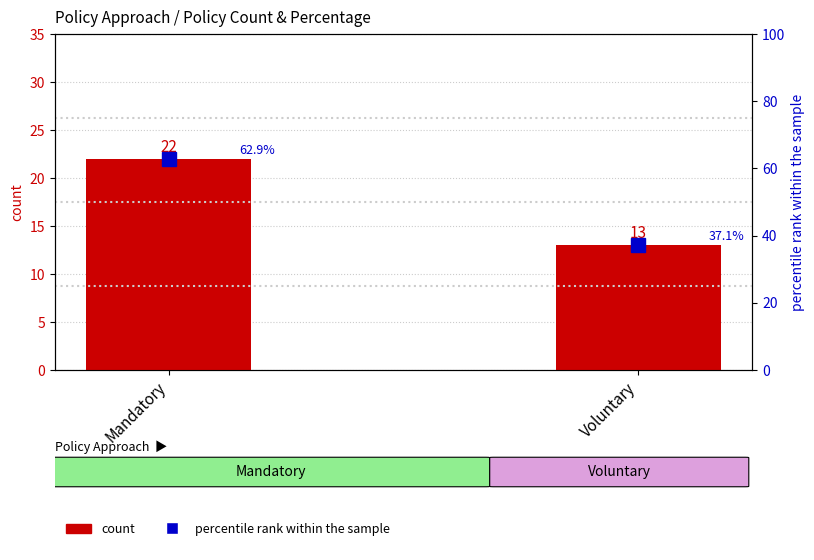

Which series has the largest total across all categories?

percentile rank within the sample